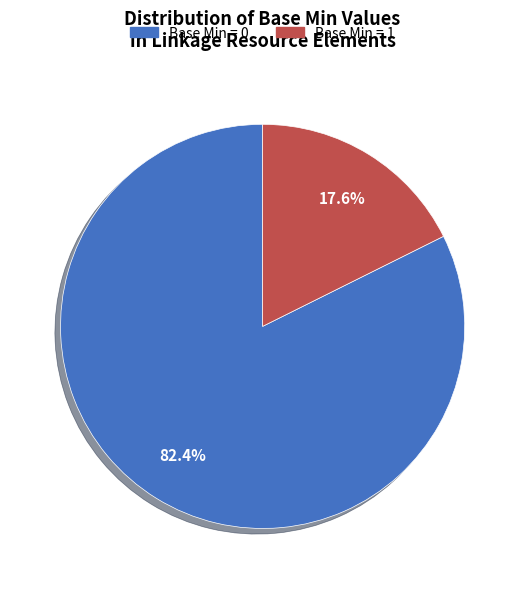

What is the largest slice in the pie chart?

Base Min = 0